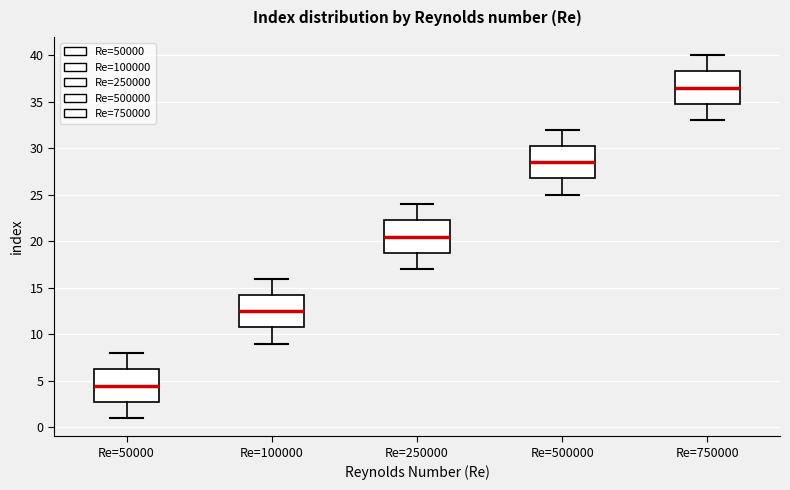

Reading left to right, transcribe this box plot: for each box, give where its median line is, the range the box spans, and where its two whiskers end, as read against the y-axis. The values are not printed on the chart, so give them approximately, as read against the axis.

Re=50000: median 4.5, box 3.0 to 6.5, whiskers 1.0 to 8.0
Re=100000: median 12.5, box 11.0 to 14.5, whiskers 9.0 to 16.0
Re=250000: median 20.5, box 19.0 to 22.5, whiskers 17.0 to 24.0
Re=500000: median 28.5, box 27.0 to 30.5, whiskers 25.0 to 32.0
Re=750000: median 36.5, box 35.0 to 38.5, whiskers 33.0 to 40.0